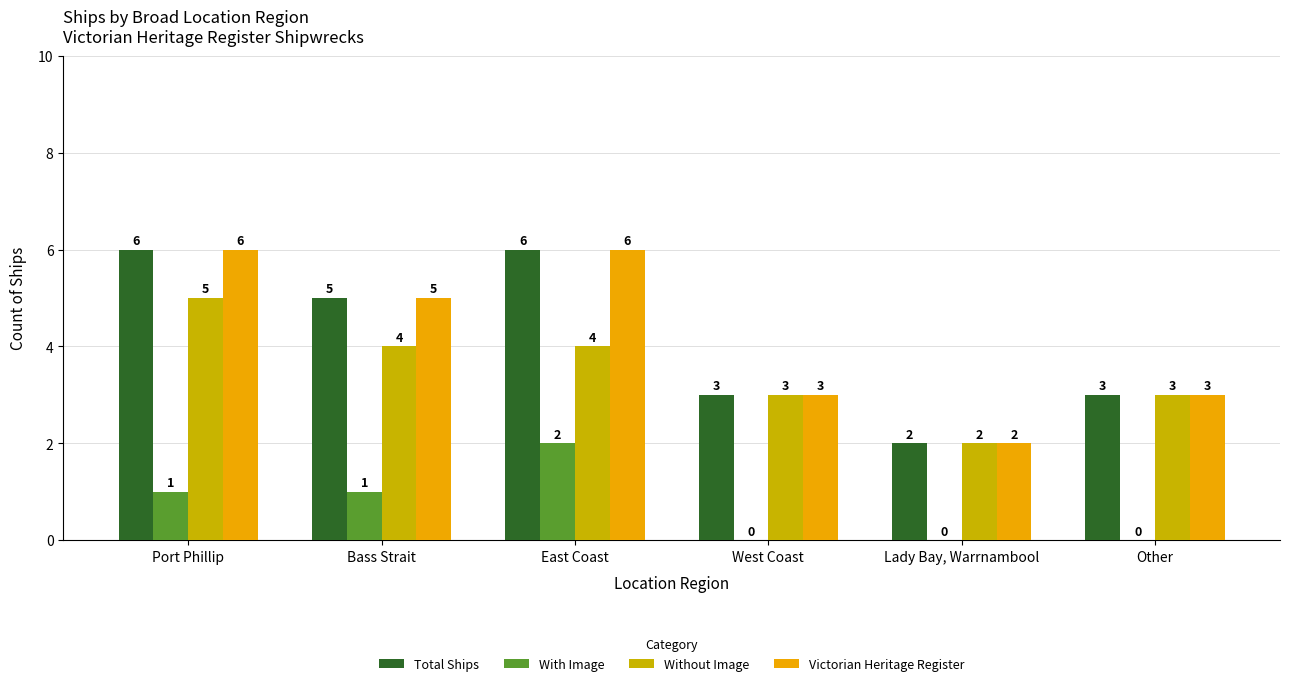

What is the sum of all Total Ships values?

25